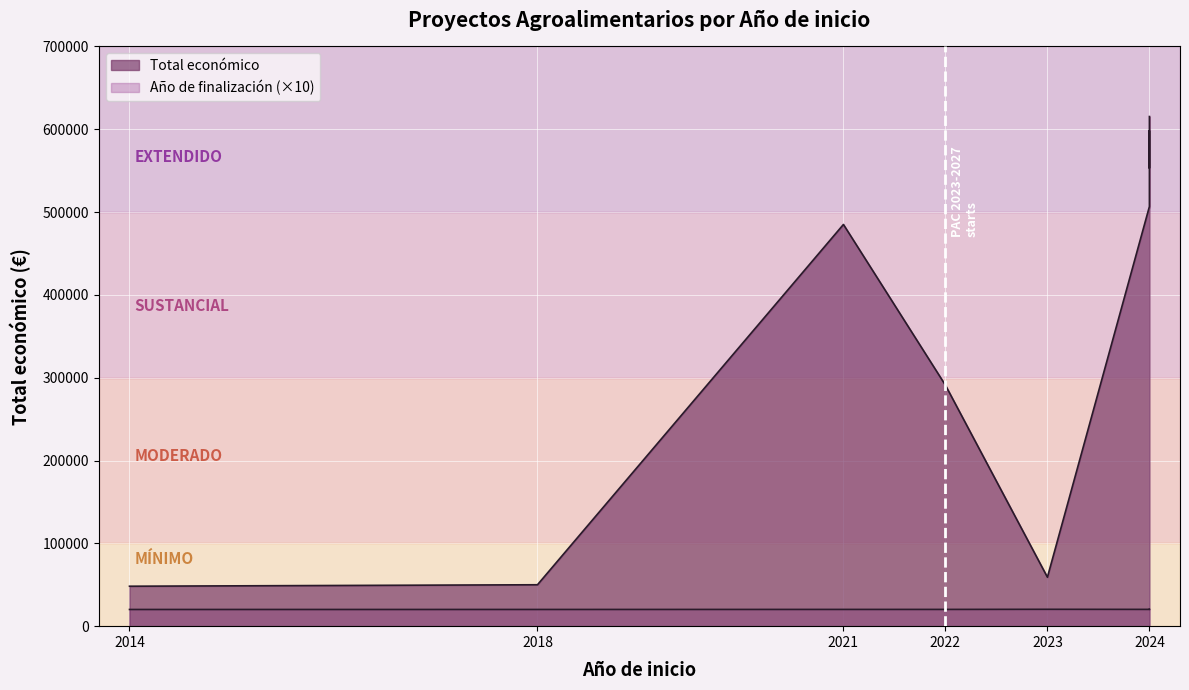

What is the label of the 7th point from the left?

2024